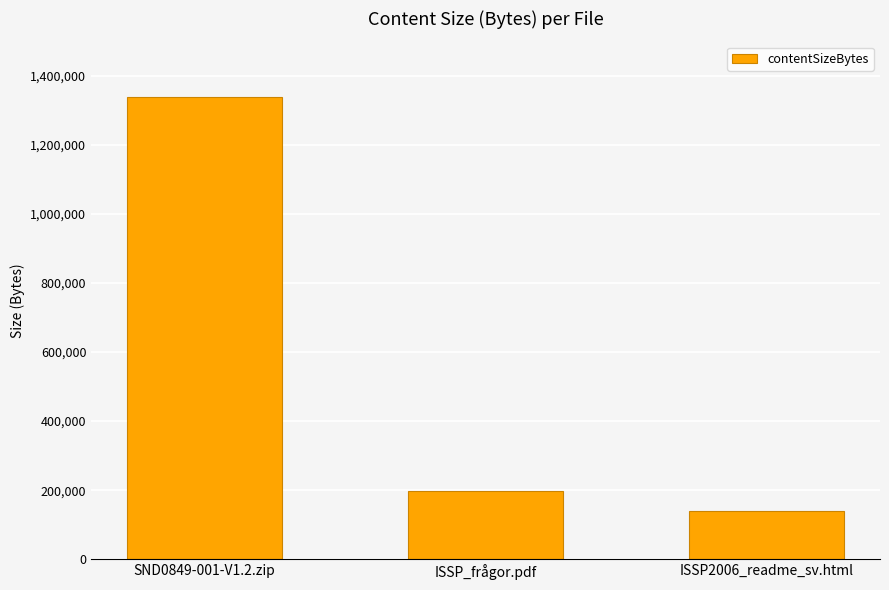

What is the smallest value displayed?

139013